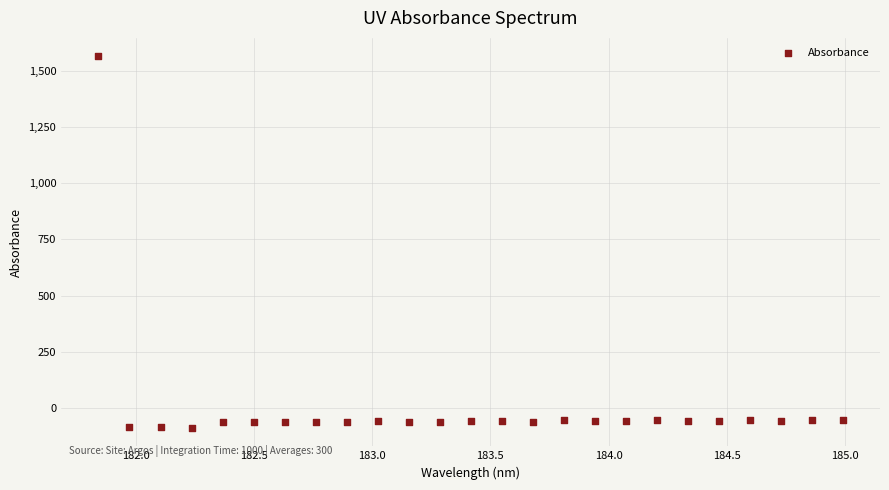

What is the range of X values (max minus min)?

3.1